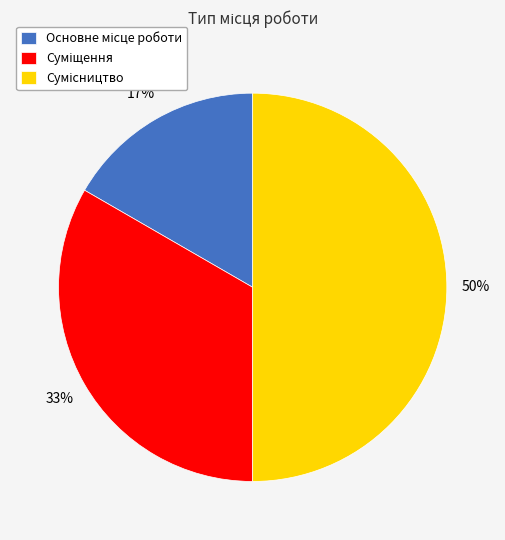

To the nearest percent, what is the average slice percentage?

33%